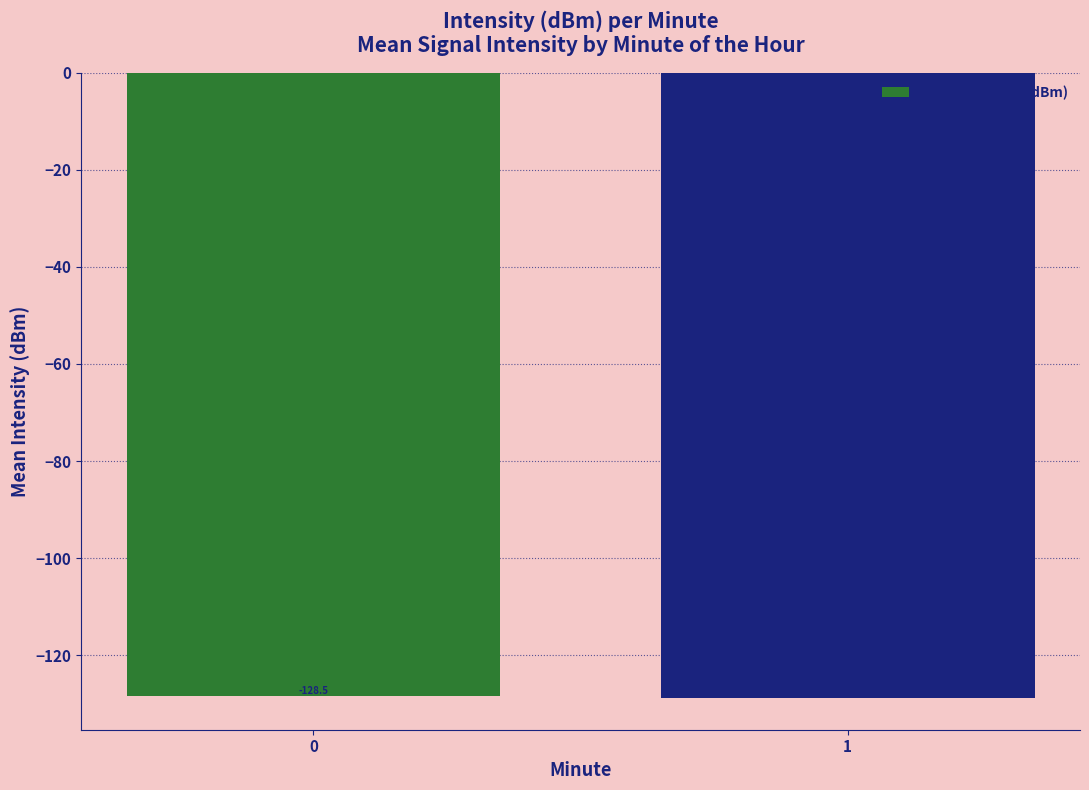

Reading right to left, what are all the values shown in this chart?

1=-128.9	0=-128.5